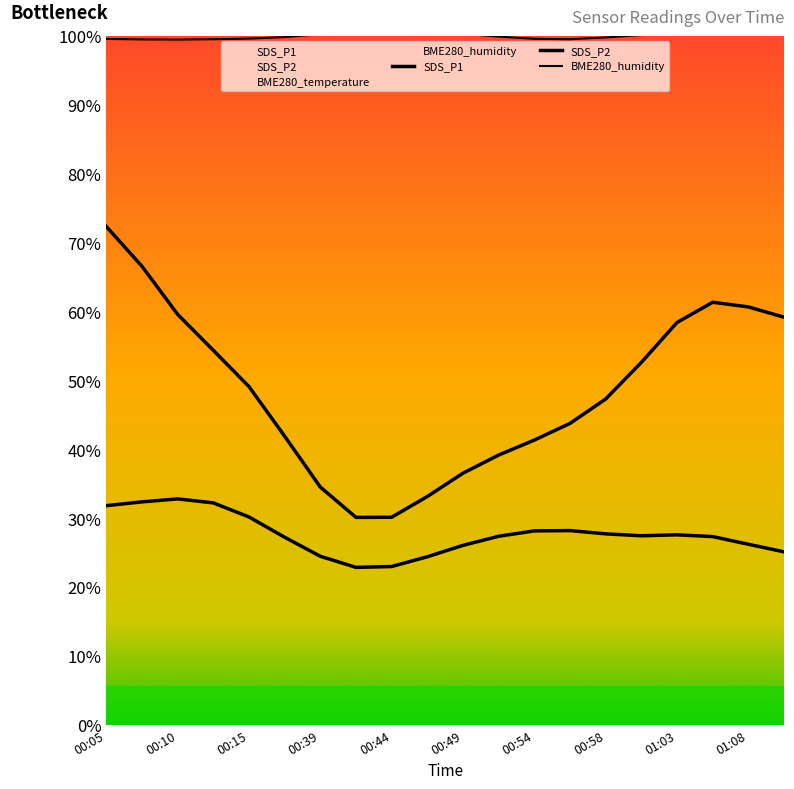

Is it true that SDS_P2 equals 12.3 at 17?

True